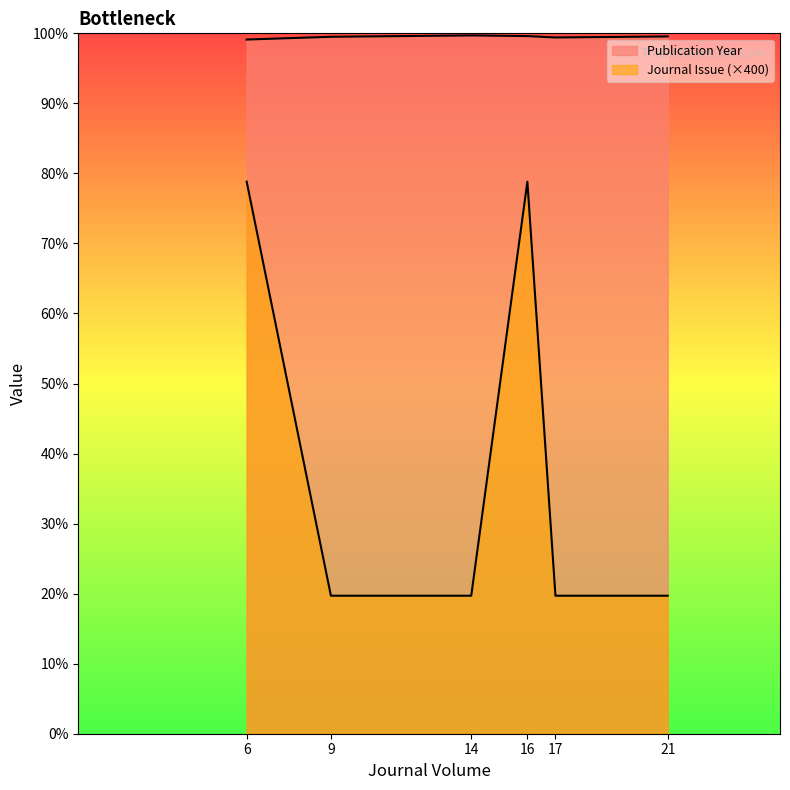

Is the value of Publication Year at 17 greater than the value of Journal Issue at 6?

Yes